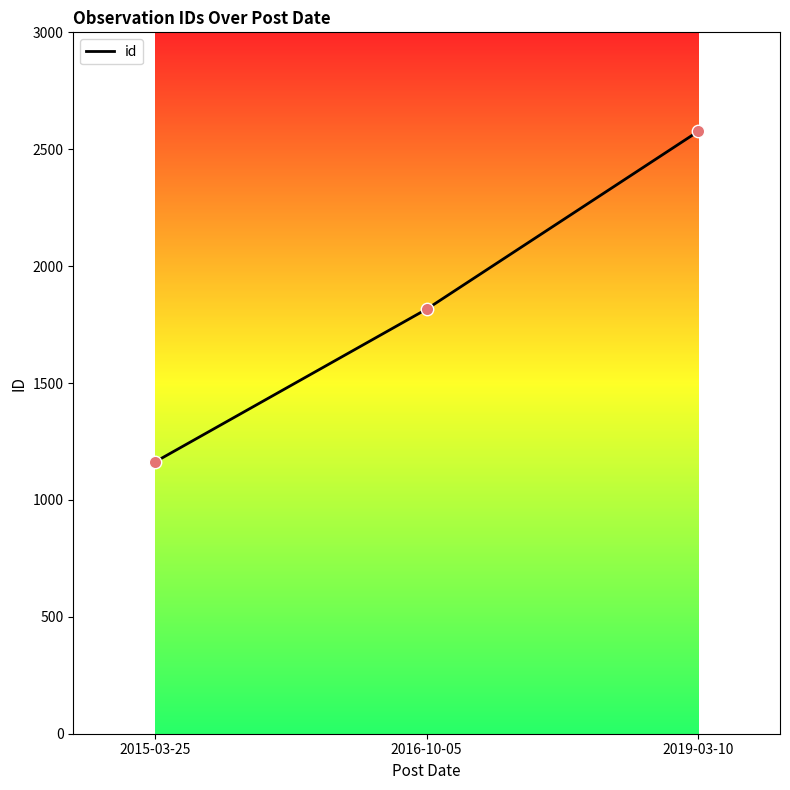

What is the change in value from 2016-10-05 to 2019-03-10?

+761